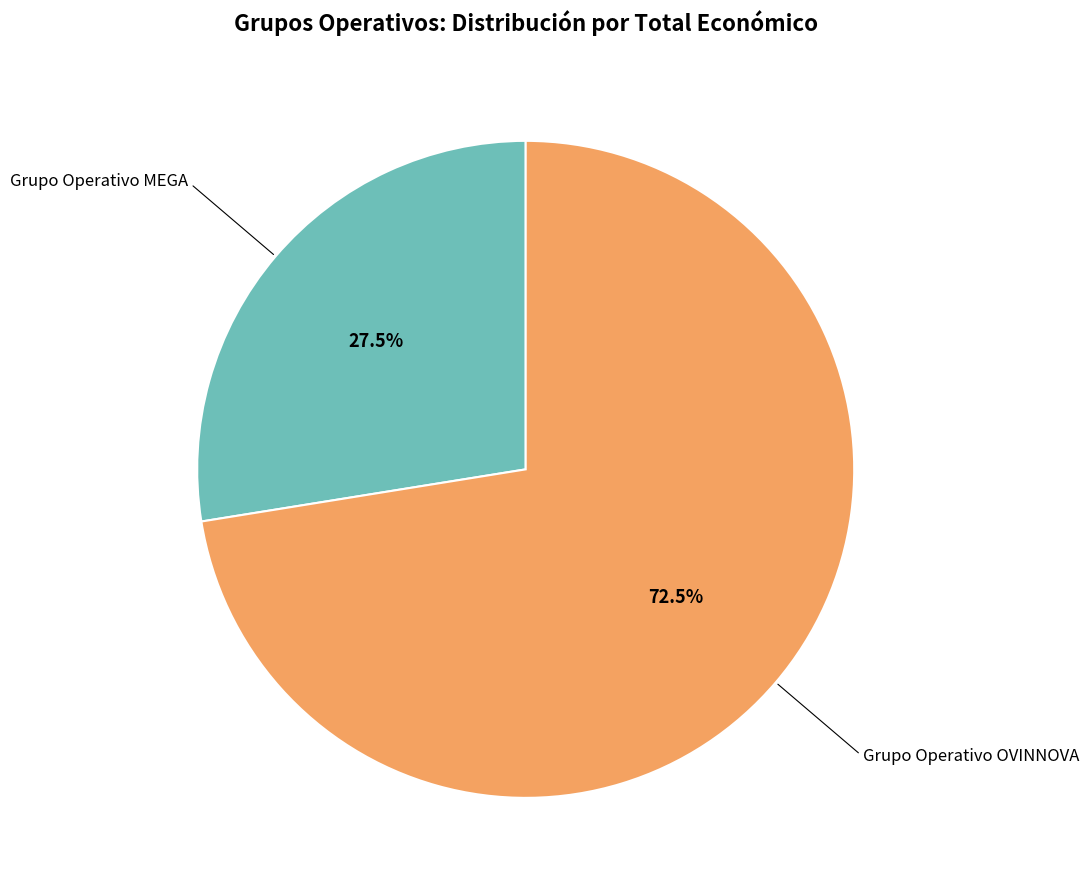

Is there any slice that represents more than half of the pie?

Yes